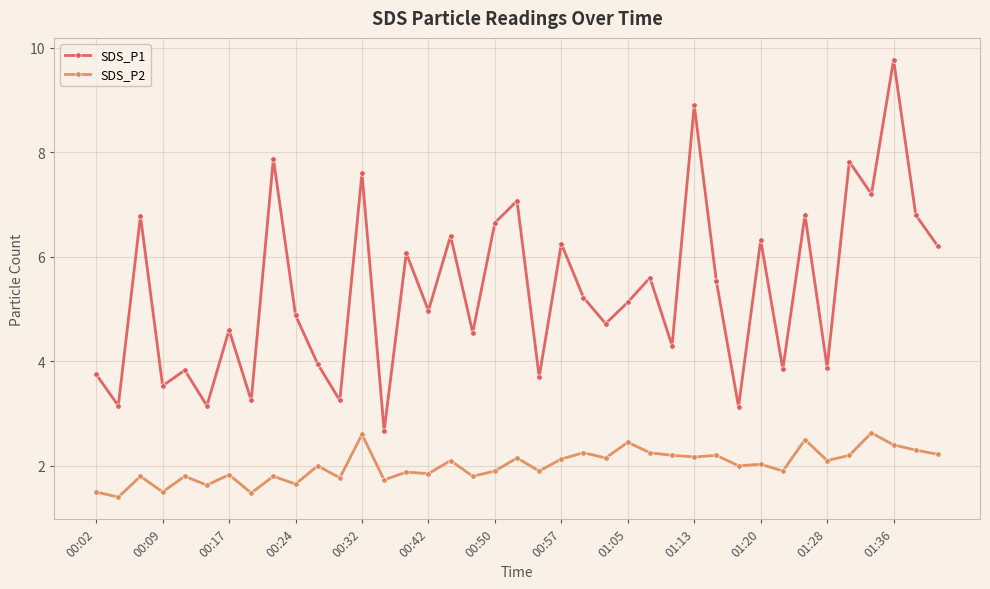

Which series has the largest total across all categories?

SDS_P1